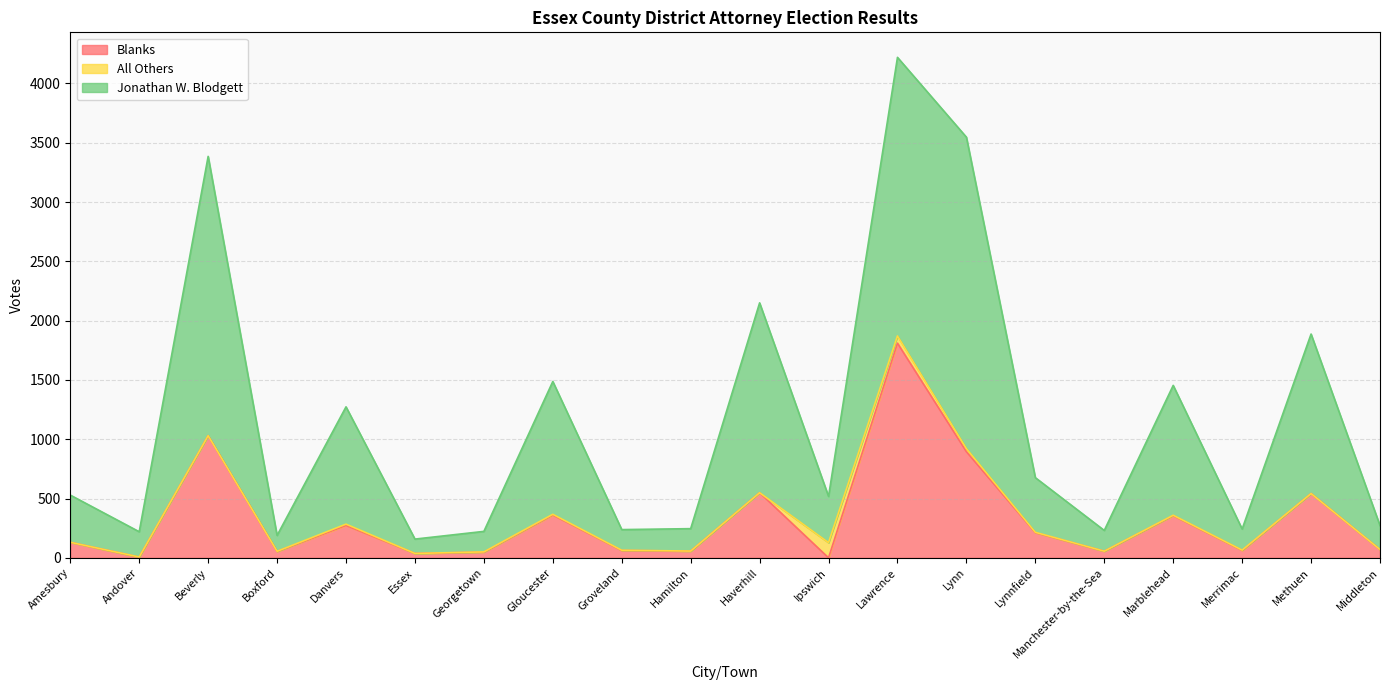

At which label does Blanks reach its peak?

Lawrence